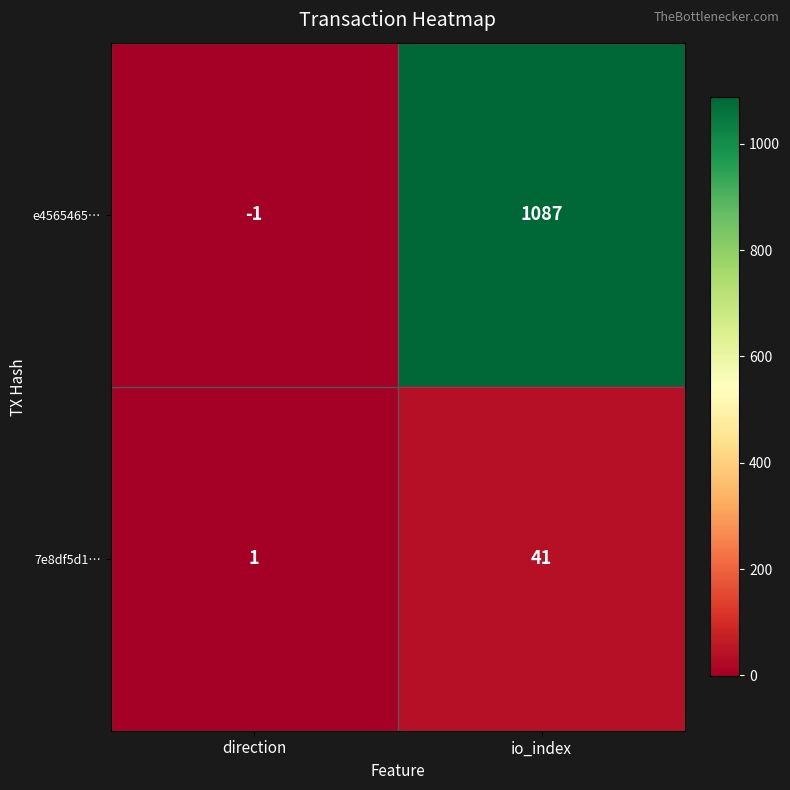

The value of 7e8df5d1… at io_index is 41. True or false?

True